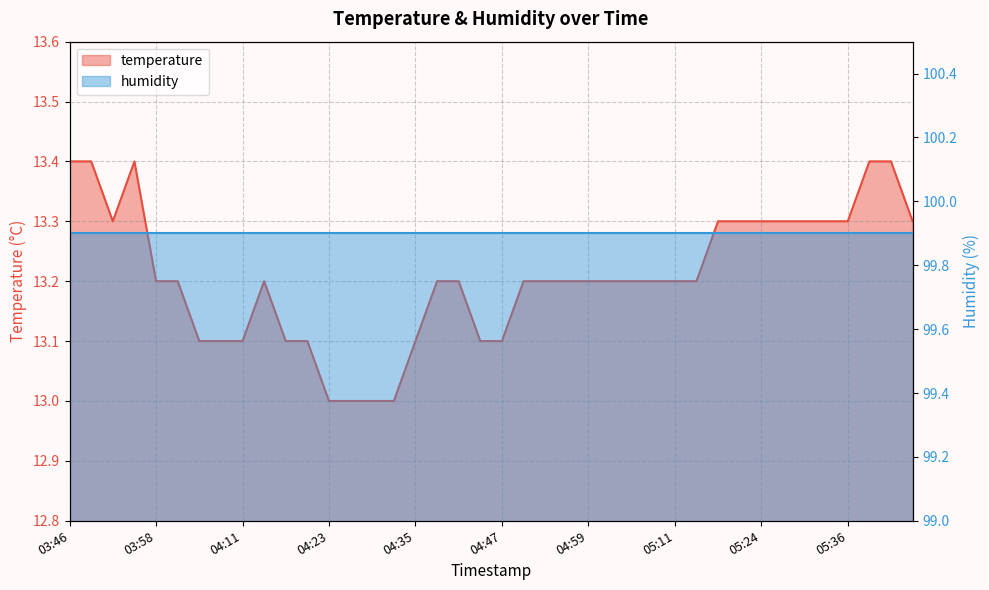

True or false: the data shows 13.1 at 04:17.

True